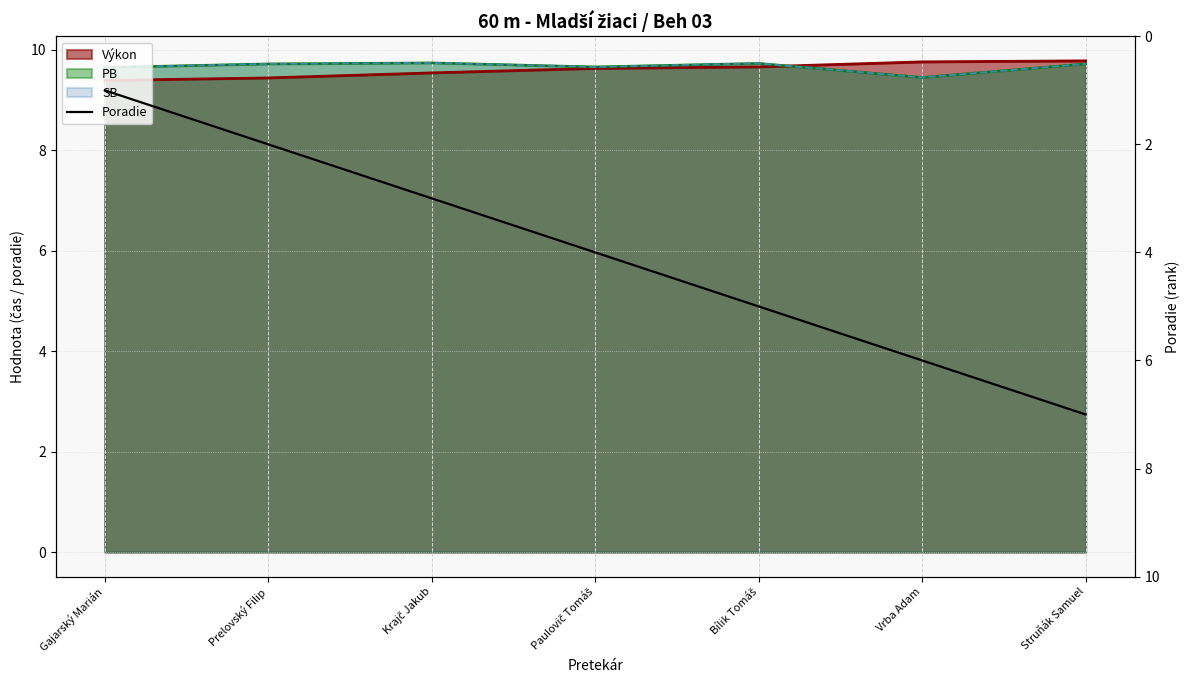

Rank the categories by value from highest to lowest.

Struňák Samuel, Vrba Adam, Bílik Tomáš, Paulovič Tomáš, Krajč Jakub, Prelovský Filip, Gajarský Marián